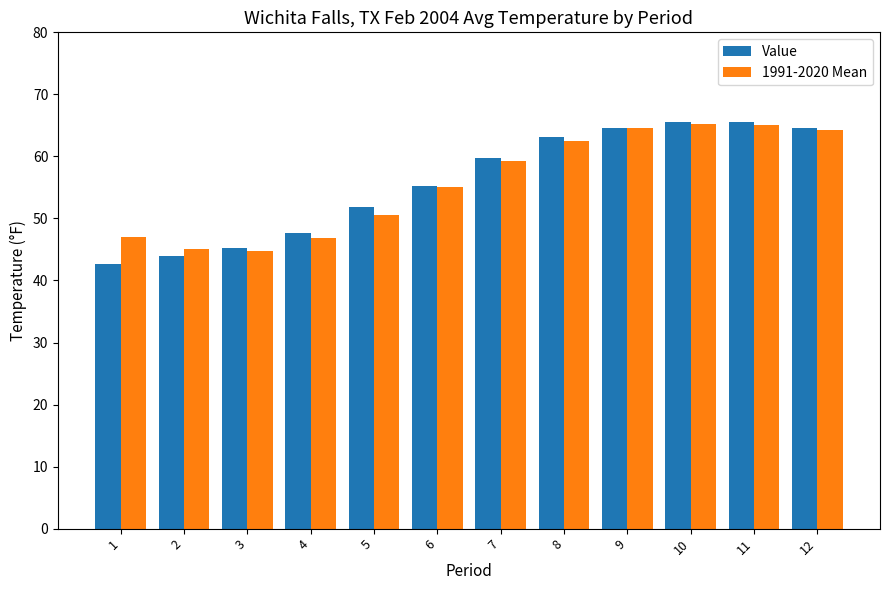

The Value series shows 113.8 at 9. True or false?

False